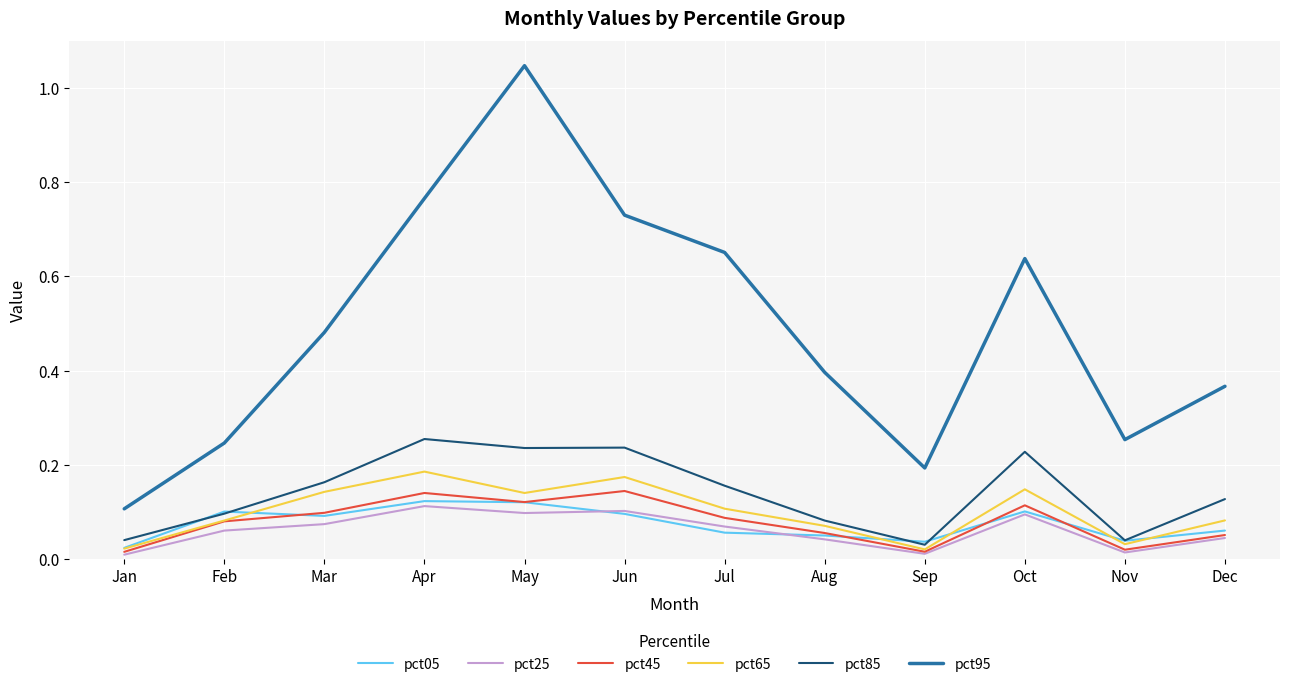

How many lines are shown in the chart?

6